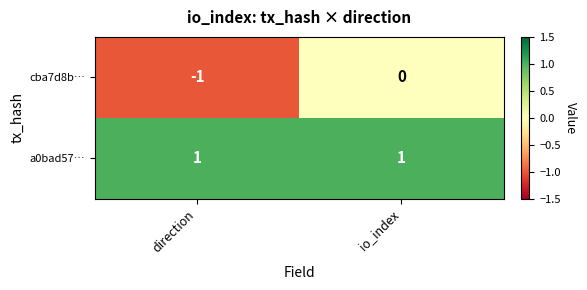

Which series has the widest spread of values?

cba7d8b…